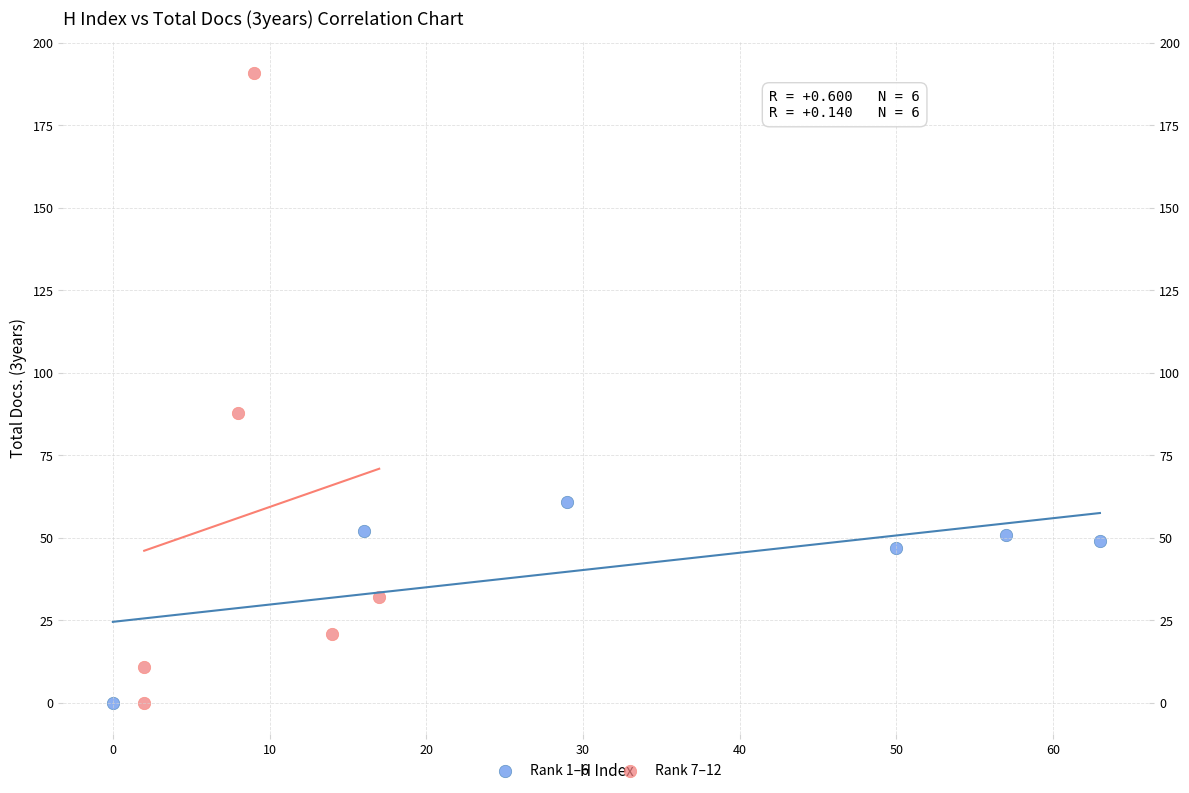

Which series has the widest spread of Y values?

Rank 7–12